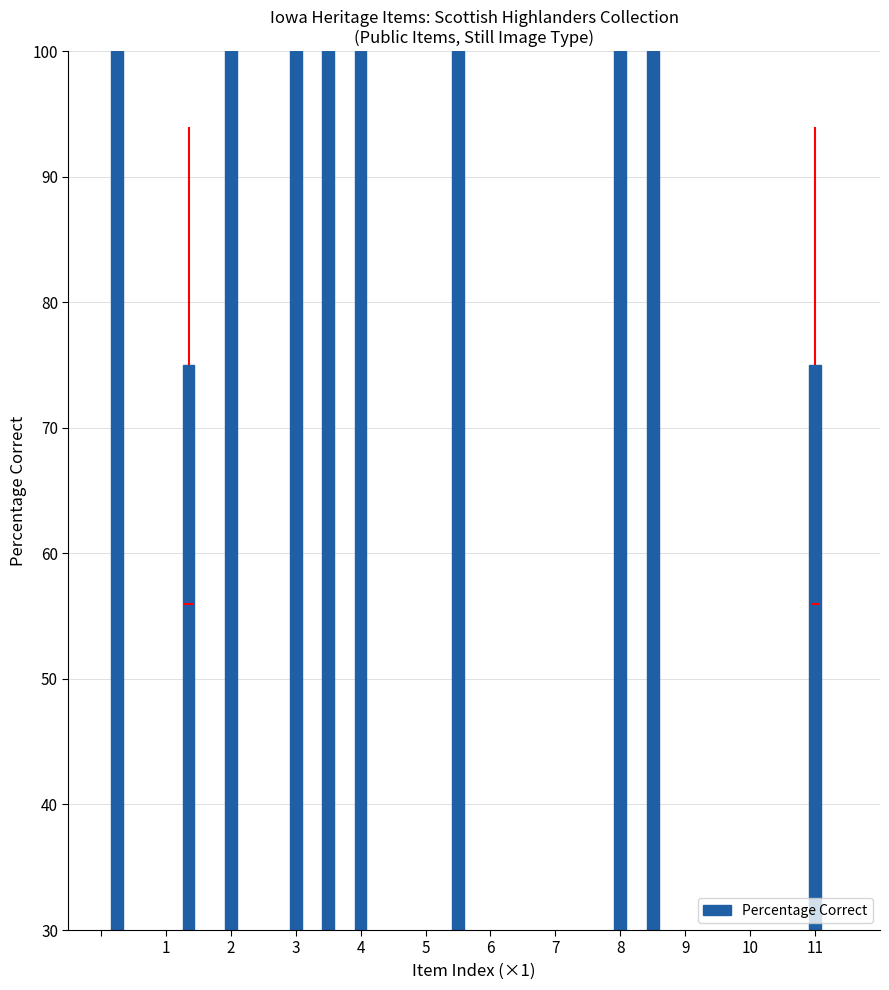

Reading left to right, list all the values displayed in this chart.

100	75	100	100	100	100	100	100	100	75